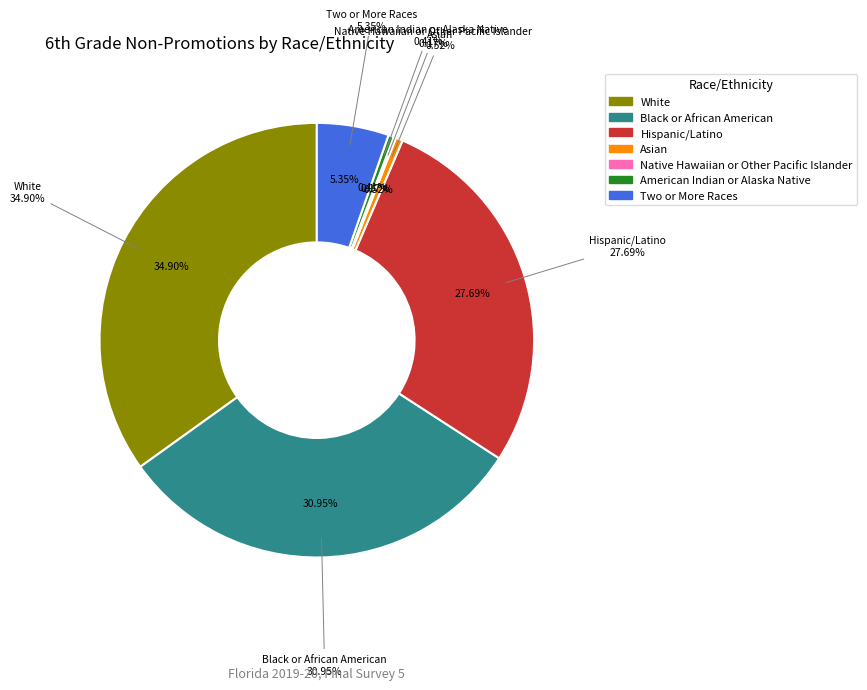

To the nearest percent, what percentage of the pie is Black or African American?

31%